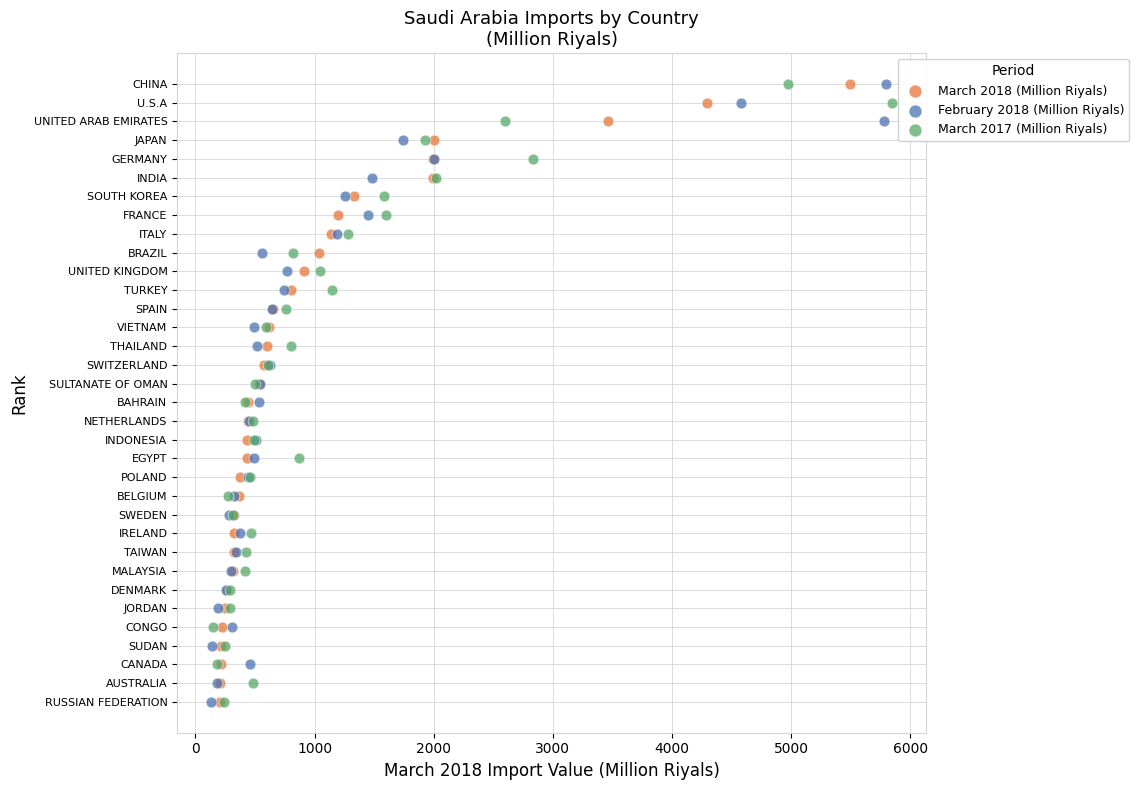

What are all the series names shown in the legend?

March 2018 (Million Riyals), February 2018 (Million Riyals), March 2017 (Million Riyals)